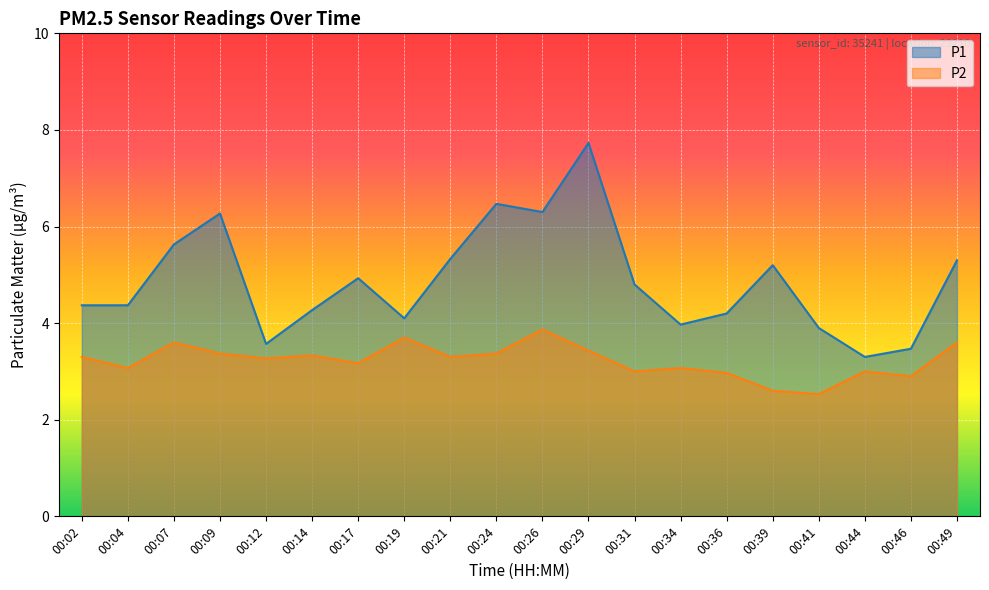

What is the difference between the maximum and minimum values in the P1 series?

4.4